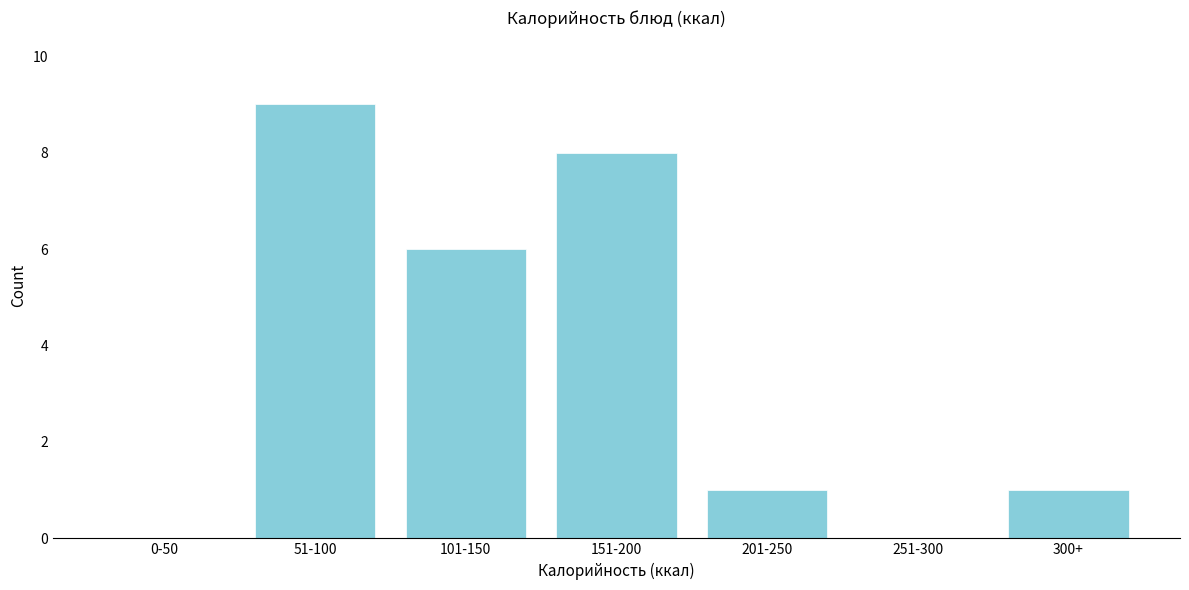

Reading right to left, extract all data points from this chart.

300+=1	251-300=0	201-250=1	151-200=8	101-150=6	51-100=9	0-50=0